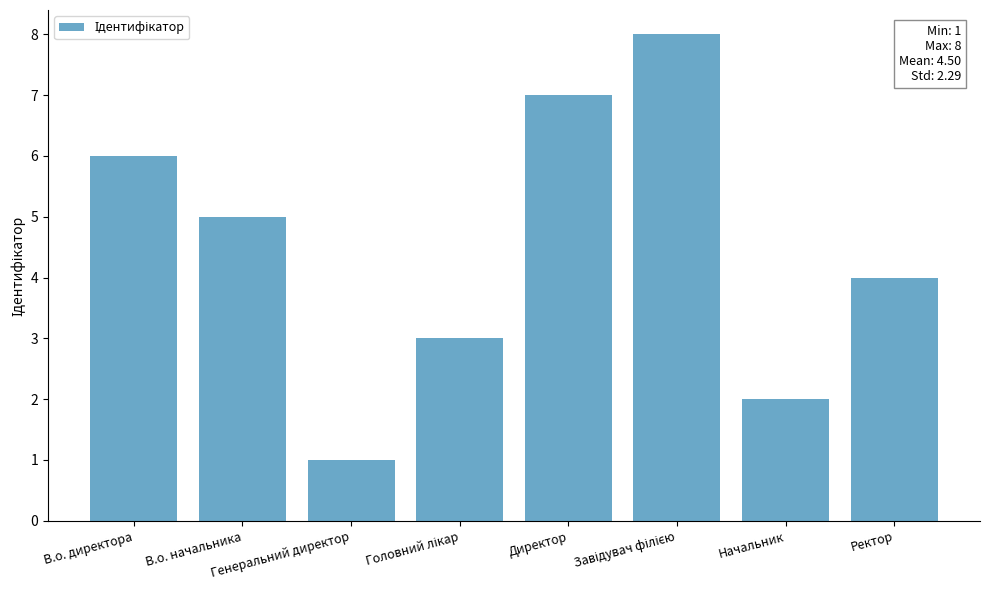

What is the difference between the maximum and minimum values?

7